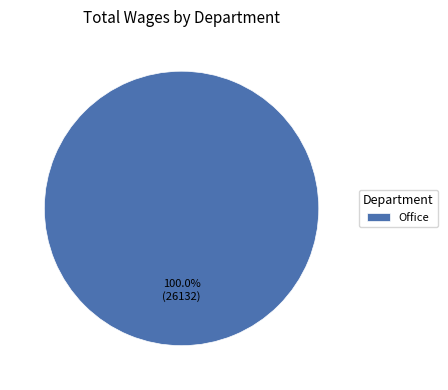

Rank the categories by value from highest to lowest.

Office